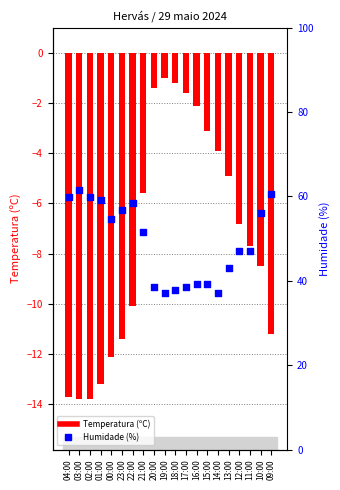

At how many categories does at least one series exceed -5?

8